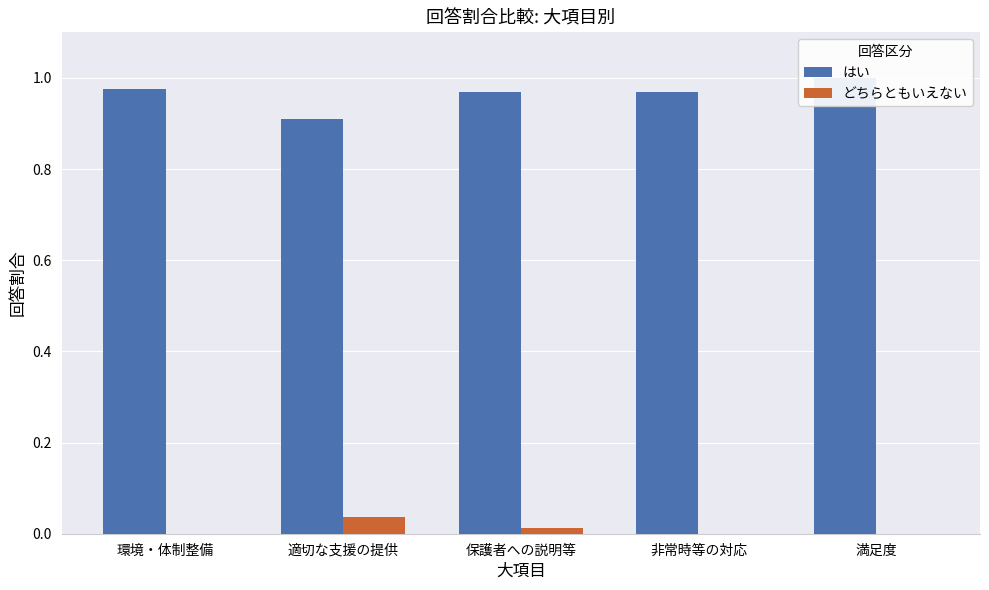

Reading left to right, transcribe all the data shown in this chart.

はい: 1.0	0.9	1.0	1.0	1.0
どちらともいえない: 0.0	0.0	0.0	0.0	0.0